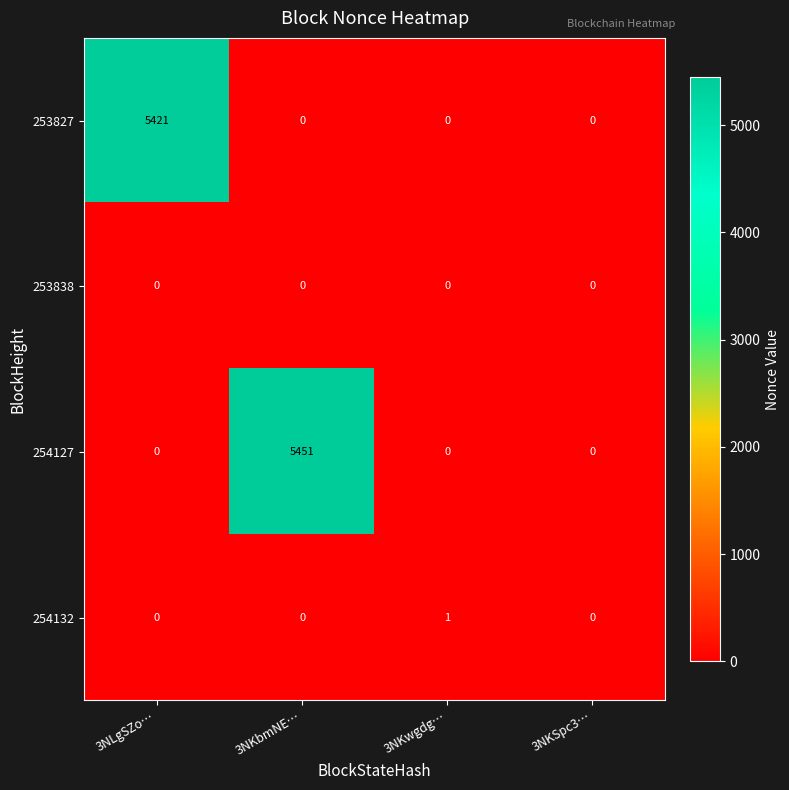

Is it true that 254127 equals 0 at 3NKSpc3…?

True